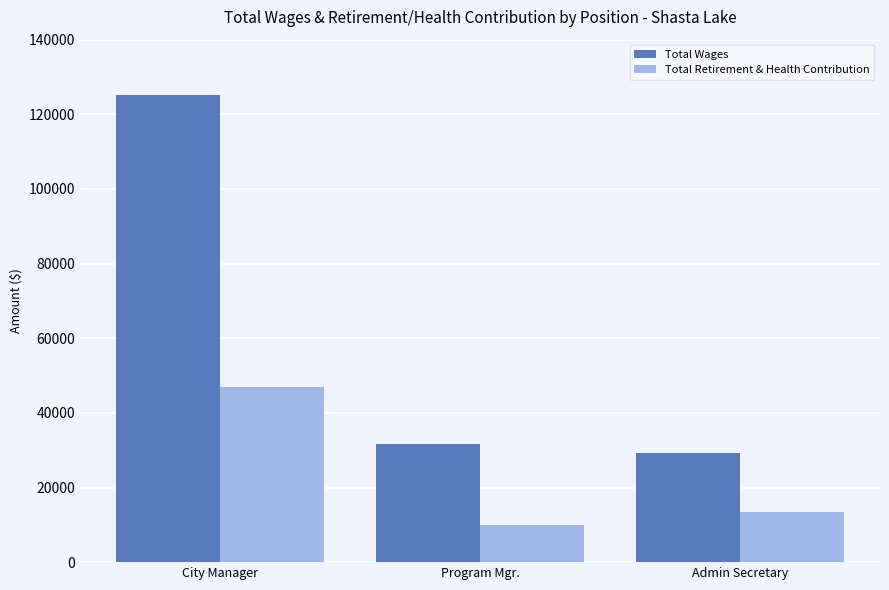

Rank the series at City Manager from lowest to highest value.

Total Retirement & Health Contribution, Total Wages